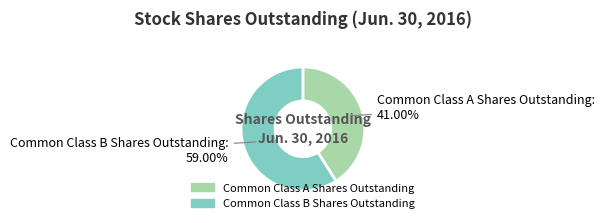

To the nearest percent, what is the difference between the largest and smallest slice percentages?

18%